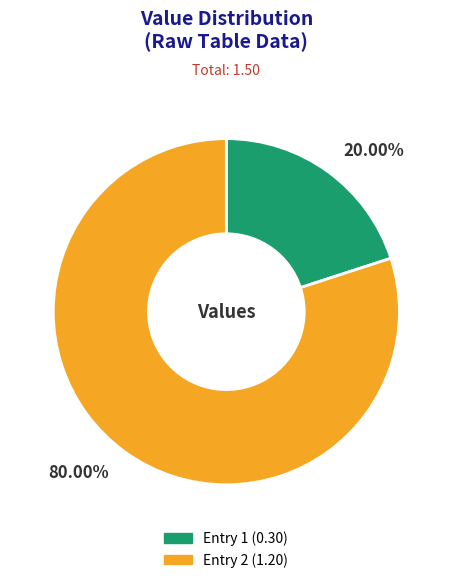

Is the sum of Entry 1 (0.30) and Entry 2 (1.20) greater than half?

Yes